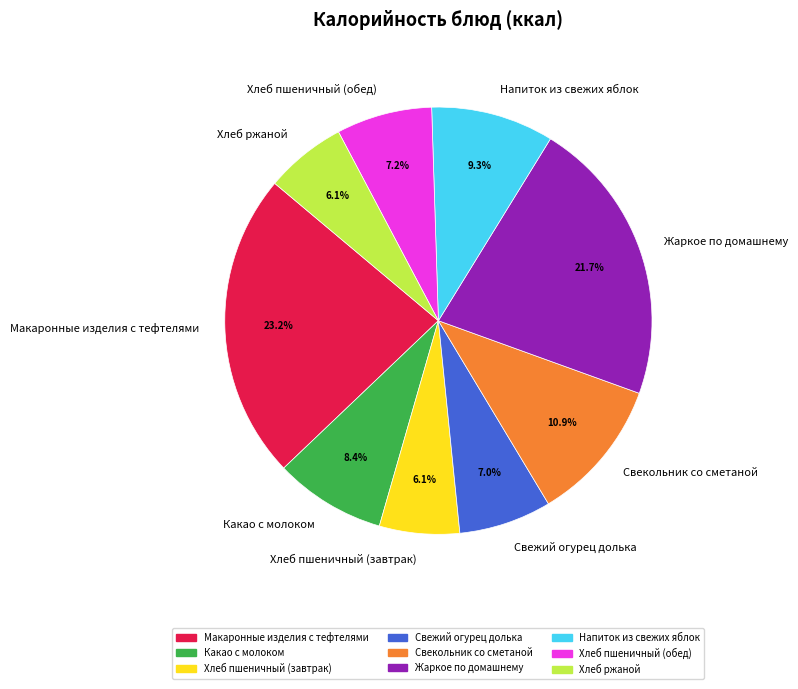

The Хлеб пшеничный (завтрак) slice represents 1% of the pie. True or false?

False